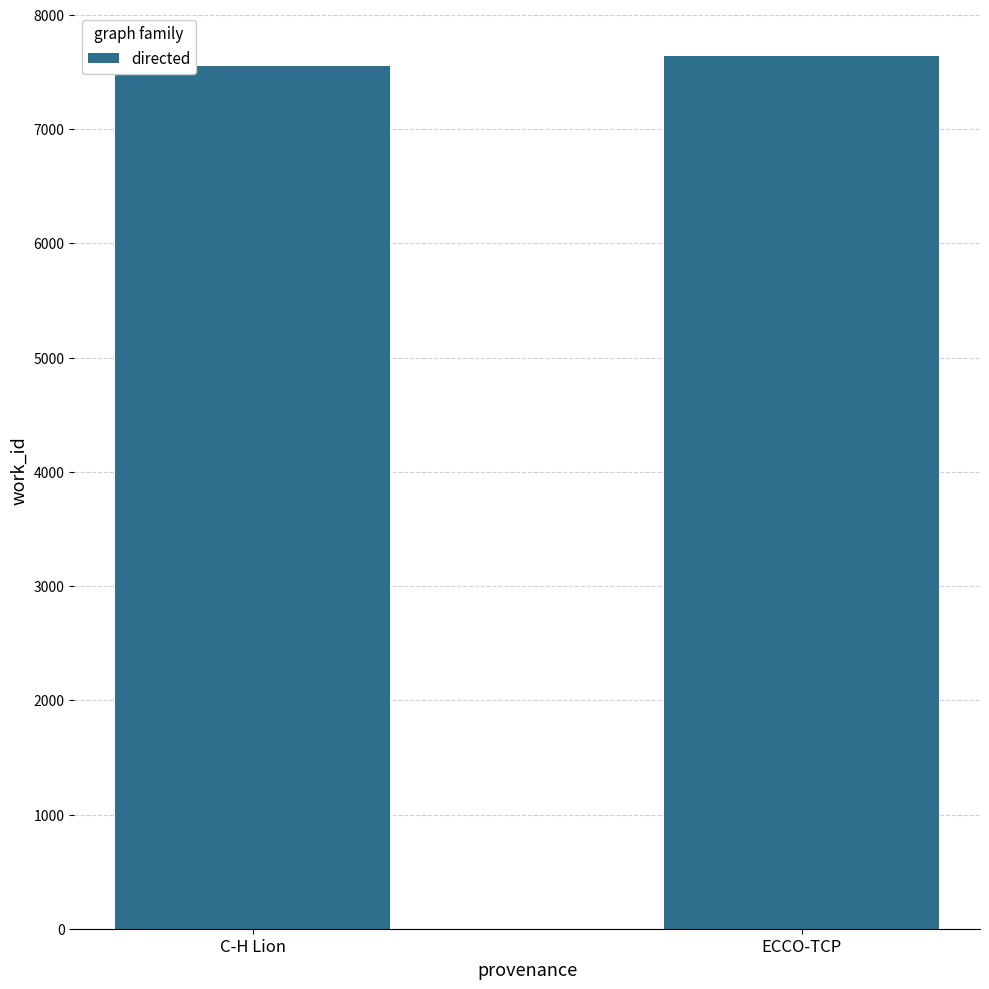

What is the label of the 2nd bar from the left?

ECCO-TCP